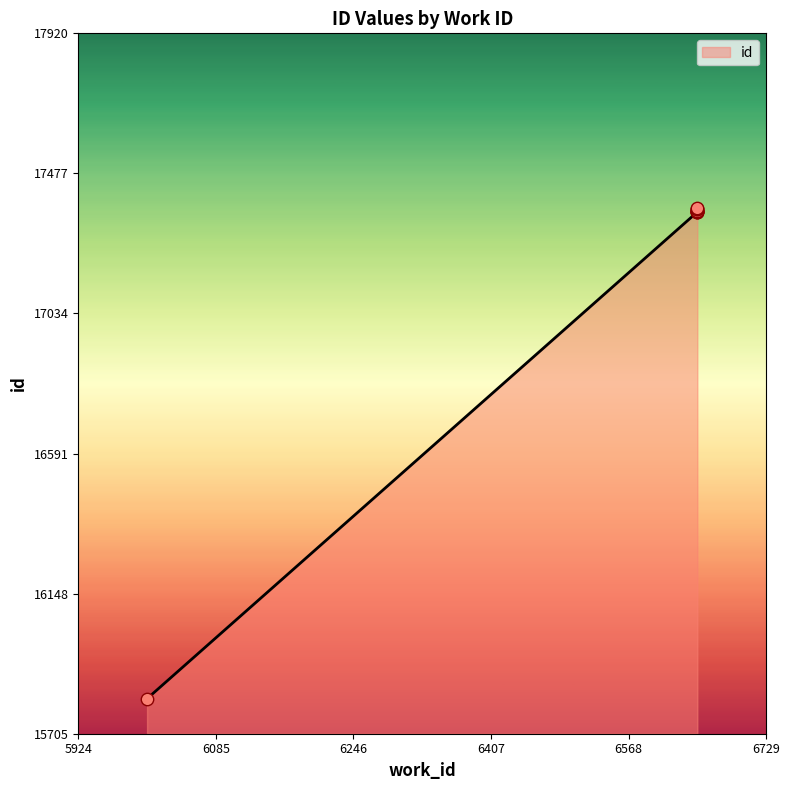

Which has a higher value, 5924 or 6729?

6729